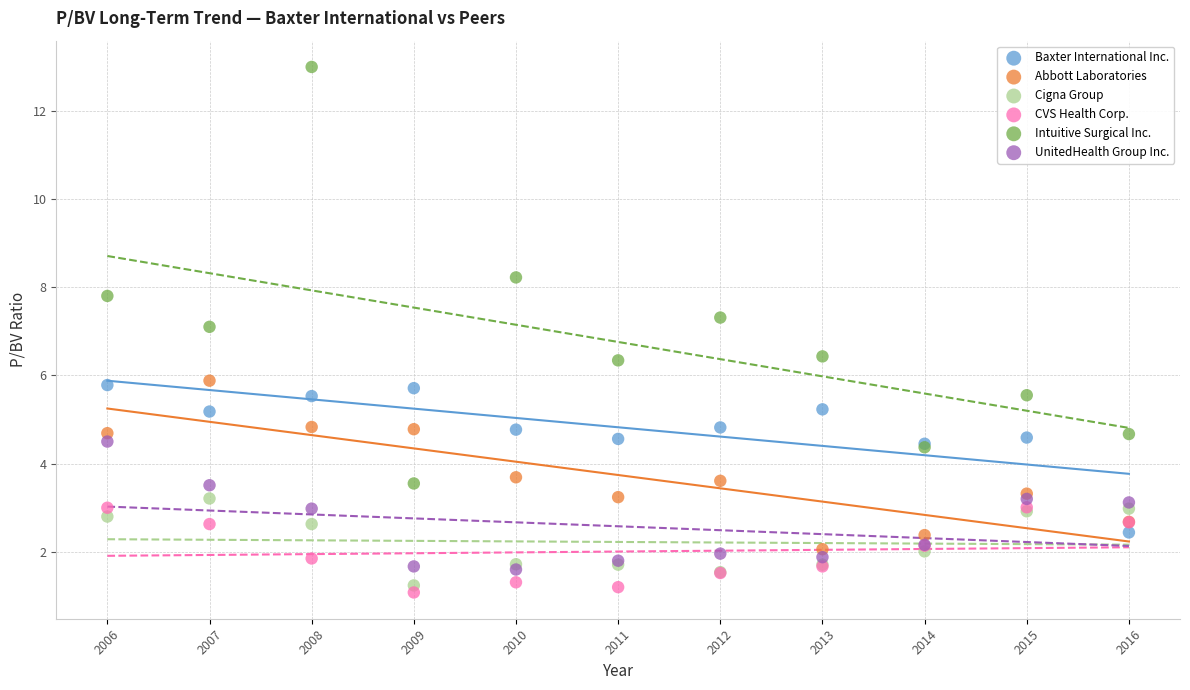

What are all the series names shown in the legend?

Baxter International Inc., Abbott Laboratories, Cigna Group, CVS Health Corp., Intuitive Surgical Inc., UnitedHealth Group Inc.